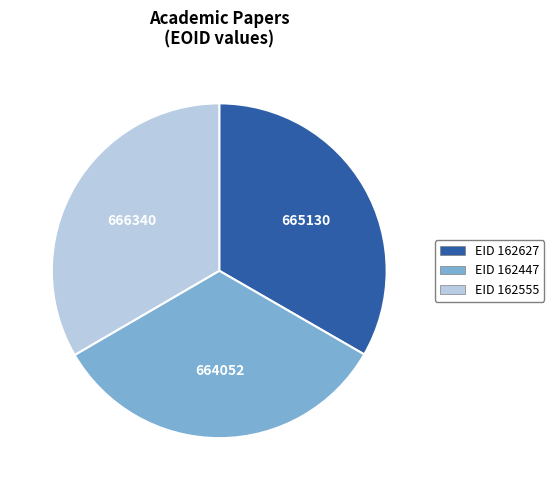

Approximately how many times larger is the value at EID 162447 compared to EID 162627?

1.0